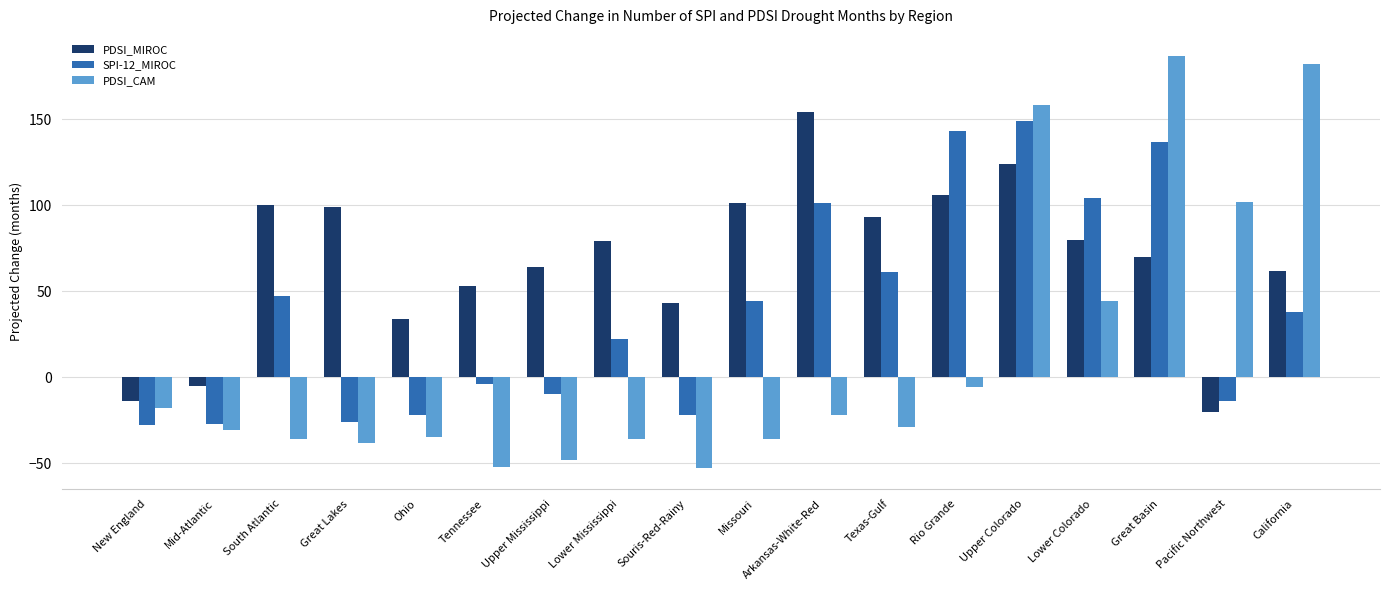

At which category is the sum across all series the highest?

Upper Colorado